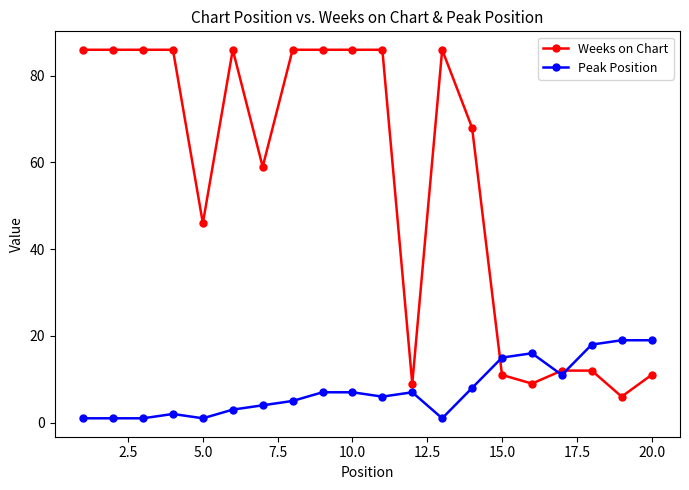

Which series has the largest total across all categories?

Weeks on Chart